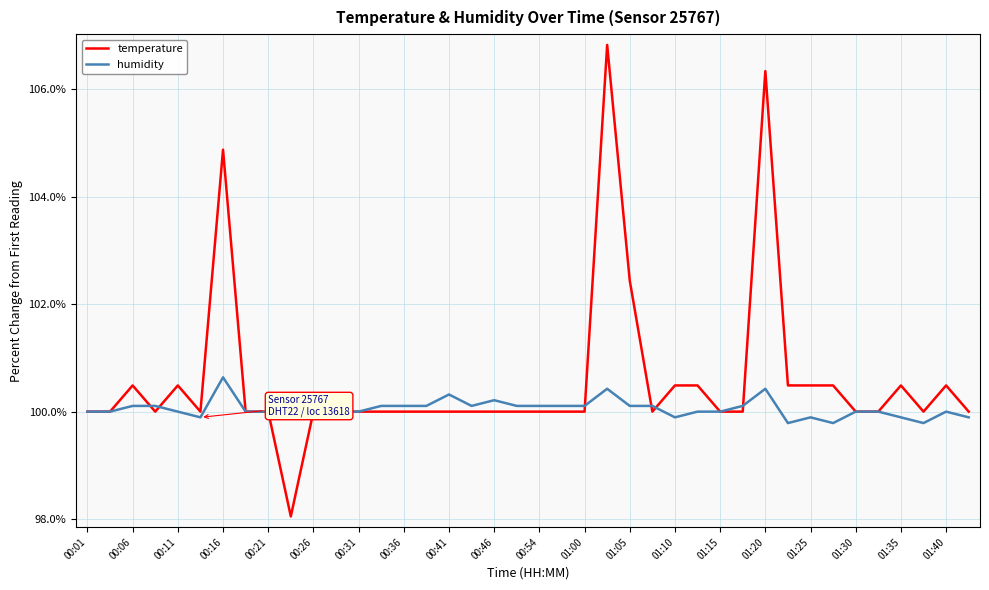

At how many categories does at least one series exceed 1?

28